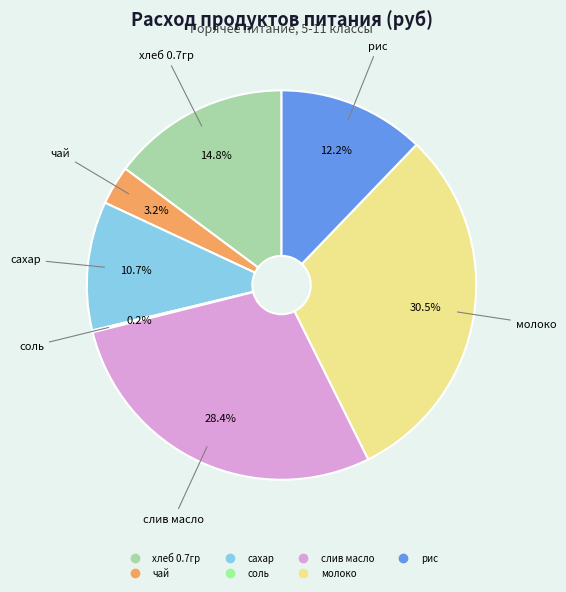

Is there any slice that represents more than half of the pie?

No